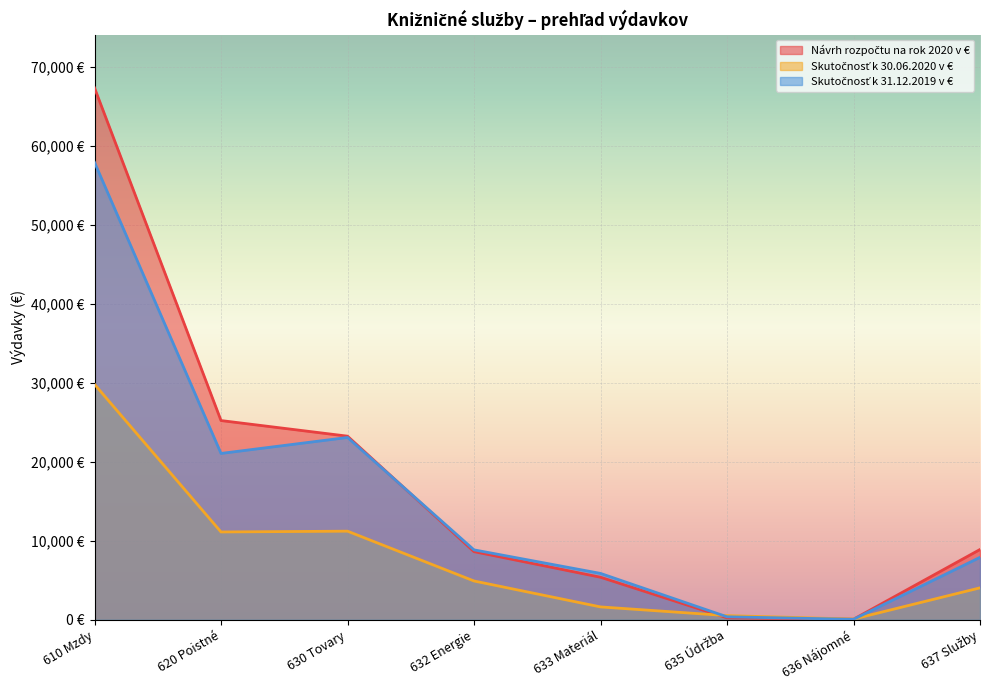

What is the maximum value for Skutočnosť k 30.06.2020 v €?

29812.8